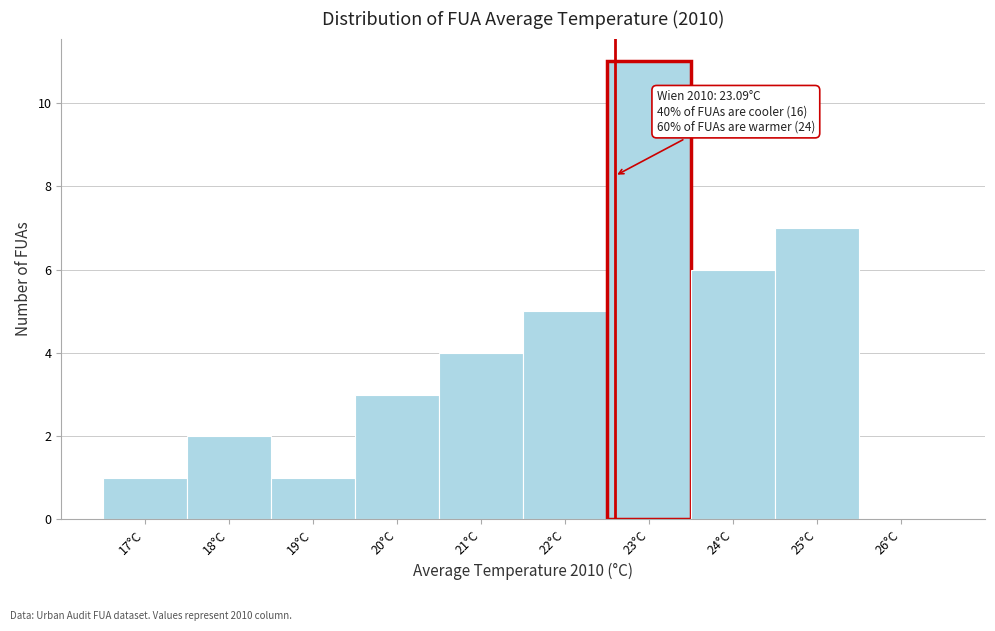

Reading left to right, what are all the values shown in this chart?

17°C=1	18°C=2	19°C=1	20°C=3	21°C=4	22°C=5	23°C=11	24°C=6	25°C=7	26°C=0